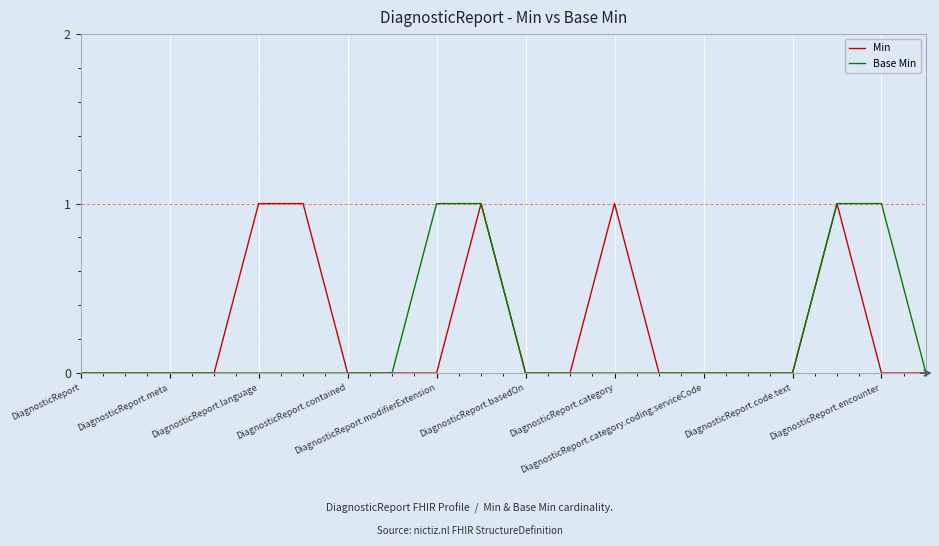

Does the chart display data point markers on the line(s)?

No